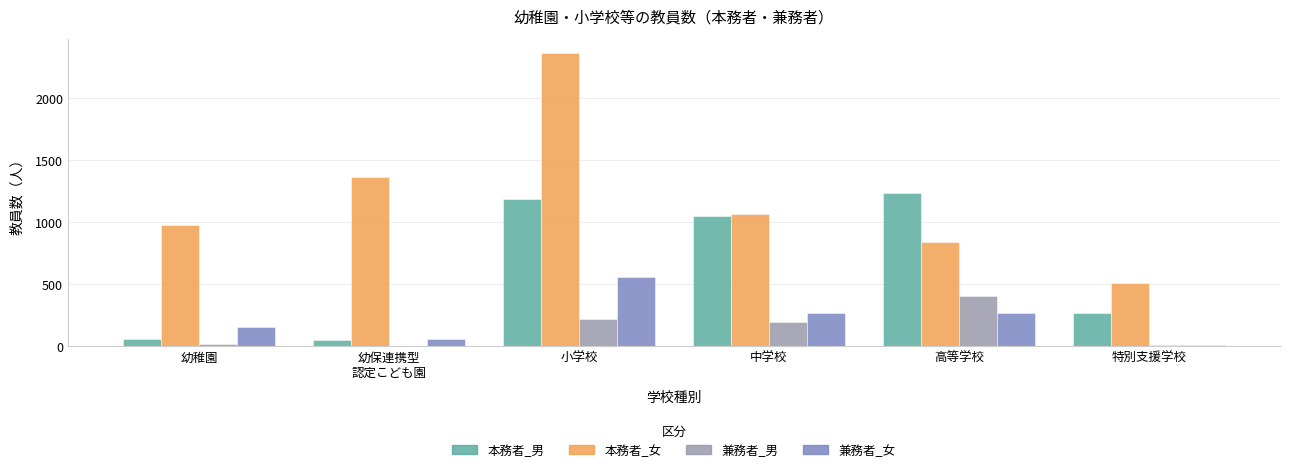

What is the total value across all series at 小学校?

4322